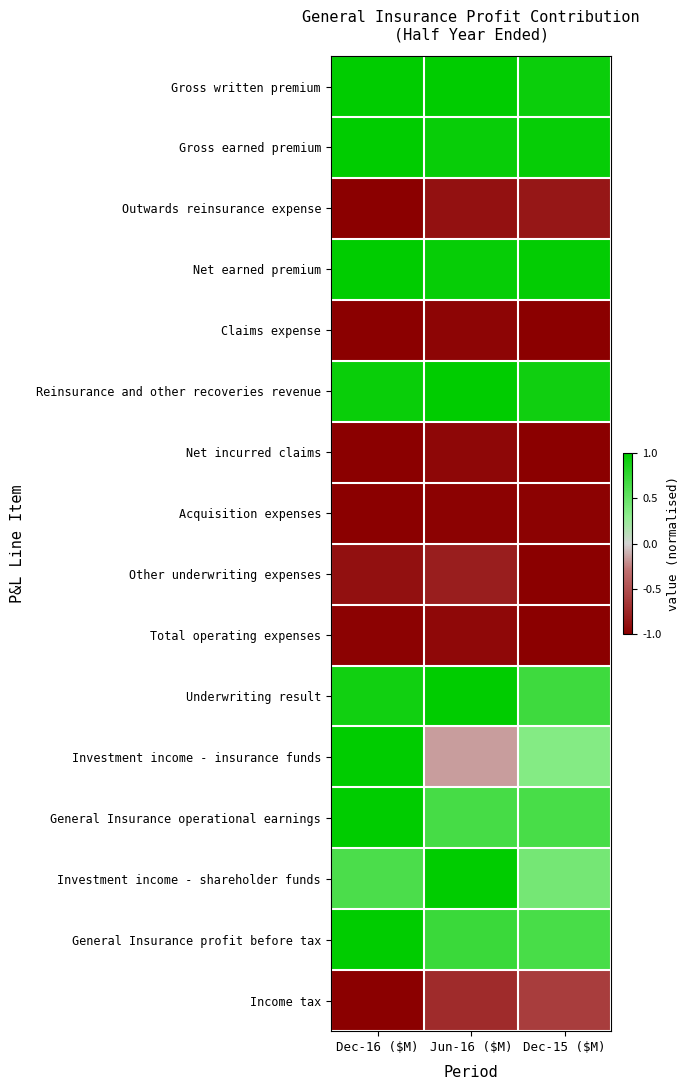

Reading right to left, transcribe all the data shown in this chart.

Gross written premium: Dec-15 ($M)=0.9	Jun-16 ($M)=1.0	Dec-16 ($M)=1.0
Gross earned premium: Dec-15 ($M)=1.0	Jun-16 ($M)=1.0	Dec-16 ($M)=1.0
Outwards reinsurance expense: Dec-15 ($M)=-0.9	Jun-16 ($M)=-0.9	Dec-16 ($M)=-1.0
Net earned premium: Dec-15 ($M)=1.0	Jun-16 ($M)=1.0	Dec-16 ($M)=1.0
Claims expense: Dec-15 ($M)=-1.0	Jun-16 ($M)=-1.0	Dec-16 ($M)=-1.0
Reinsurance and other recoveries revenue: Dec-15 ($M)=0.9	Jun-16 ($M)=1.0	Dec-16 ($M)=1.0
Net incurred claims: Dec-15 ($M)=-1.0	Jun-16 ($M)=-0.9	Dec-16 ($M)=-1.0
Acquisition expenses: Dec-15 ($M)=-1.0	Jun-16 ($M)=-1.0	Dec-16 ($M)=-1.0
Other underwriting expenses: Dec-15 ($M)=-1.0	Jun-16 ($M)=-0.8	Dec-16 ($M)=-0.9
Total operating expenses: Dec-15 ($M)=-1.0	Jun-16 ($M)=-0.9	Dec-16 ($M)=-1.0
Underwriting result: Dec-15 ($M)=0.7	Jun-16 ($M)=1.0	Dec-16 ($M)=0.9
Investment income - insurance funds: Dec-15 ($M)=0.4	Jun-16 ($M)=-0.2	Dec-16 ($M)=1.0
General Insurance operational earnings: Dec-15 ($M)=0.6	Jun-16 ($M)=0.7	Dec-16 ($M)=1.0
Investment income - shareholder funds: Dec-15 ($M)=0.4	Jun-16 ($M)=1.0	Dec-16 ($M)=0.6
General Insurance profit before tax: Dec-15 ($M)=0.6	Jun-16 ($M)=0.7	Dec-16 ($M)=1.0
Income tax: Dec-15 ($M)=-0.6	Jun-16 ($M)=-0.7	Dec-16 ($M)=-1.0